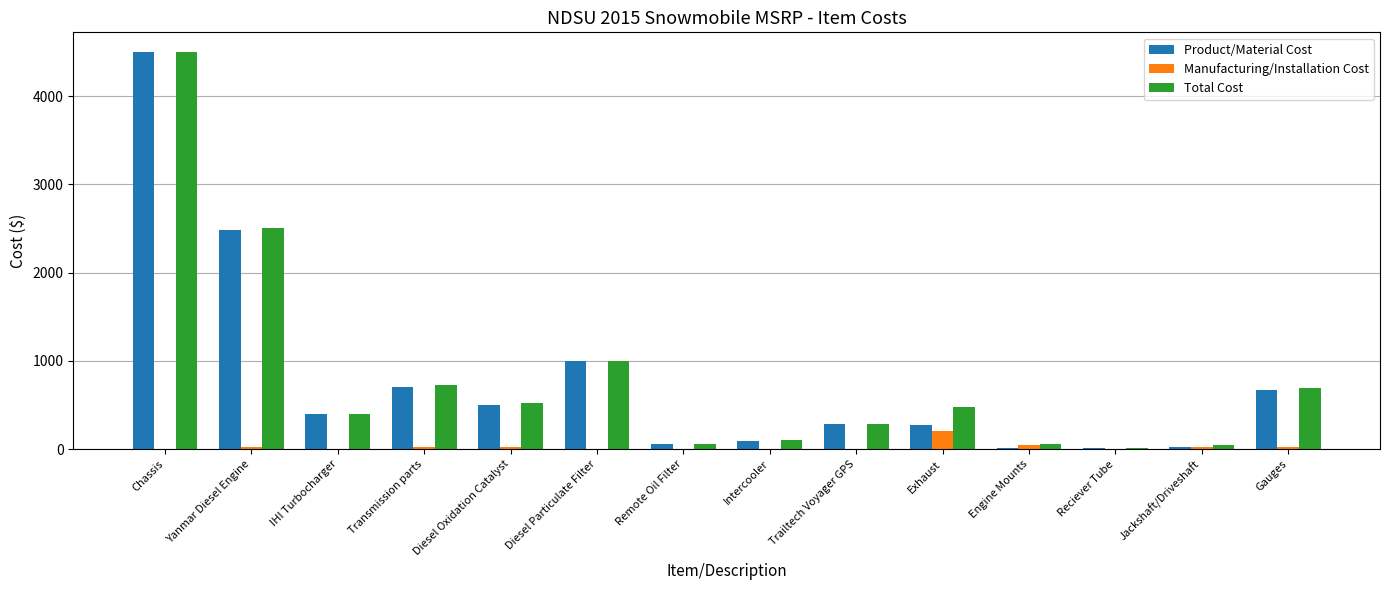

Is the value of Product/Material Cost at Reciever Tube greater than the value of Total Cost at Gauges?

No